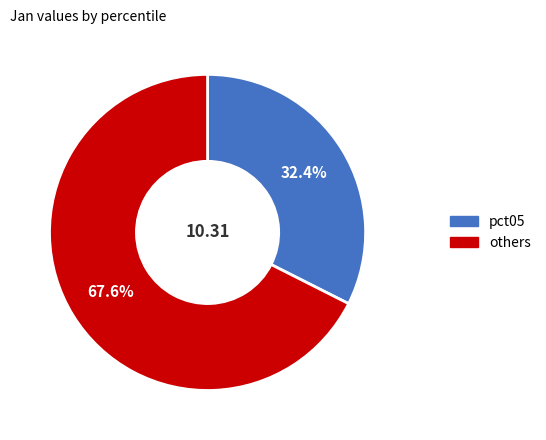

Is there a majority slice in this chart?

Yes